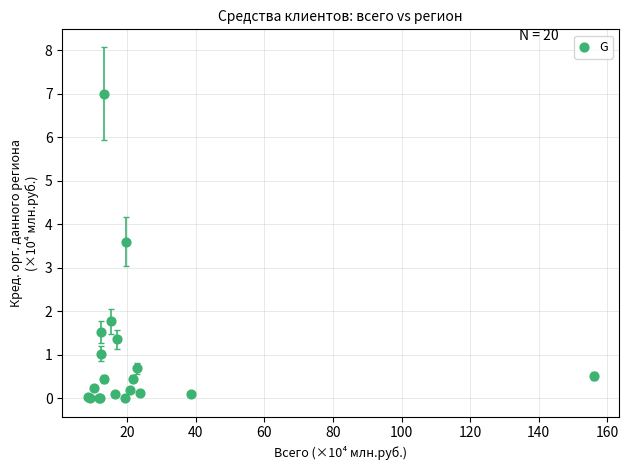

What Y value in the scatter plot is closest to 3?

3.6